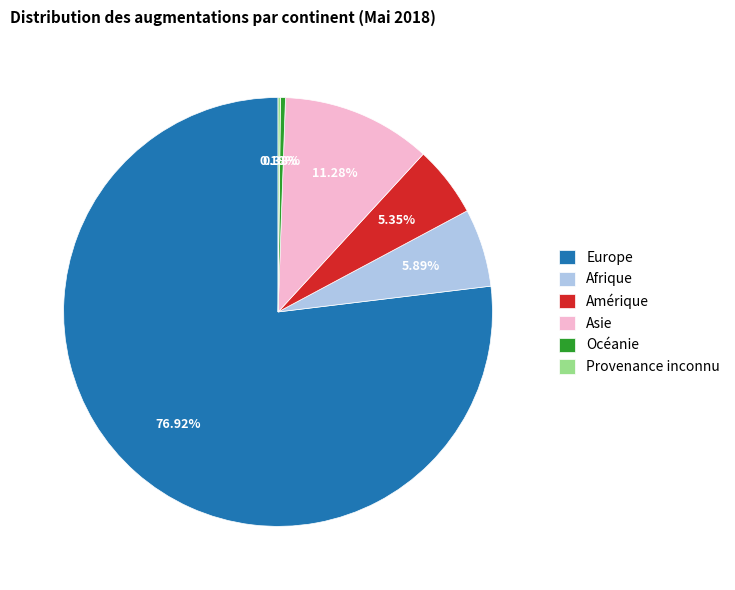

Which slice is the largest?

Europe